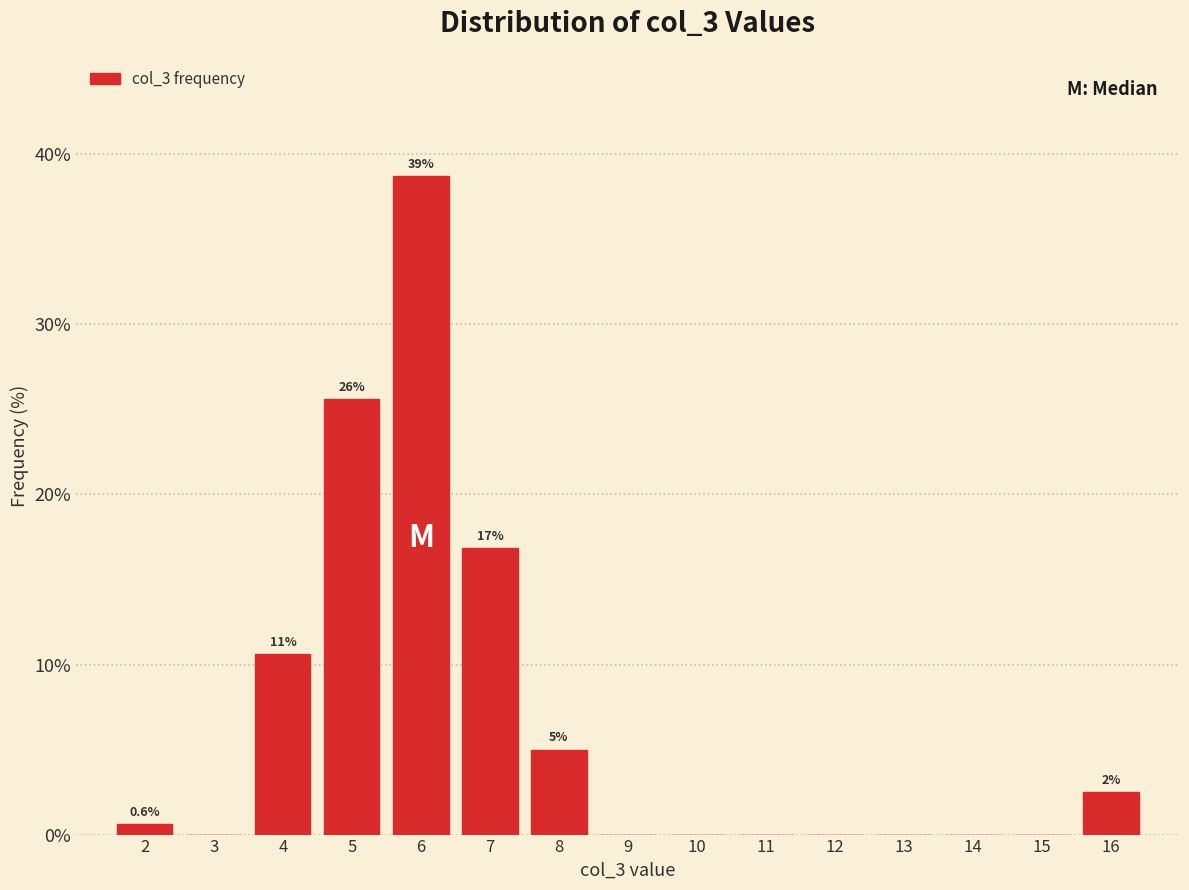

Over which range of the x-axis is the bar tallest?

5.5 to 6.5